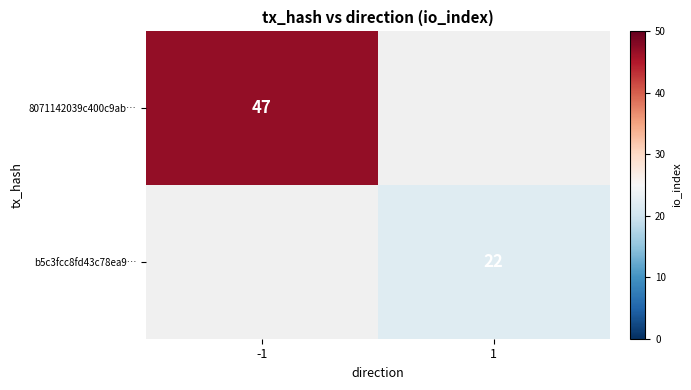

Is it true that b5c3fcc8fd43c78ea9… equals 22 at 1?

True